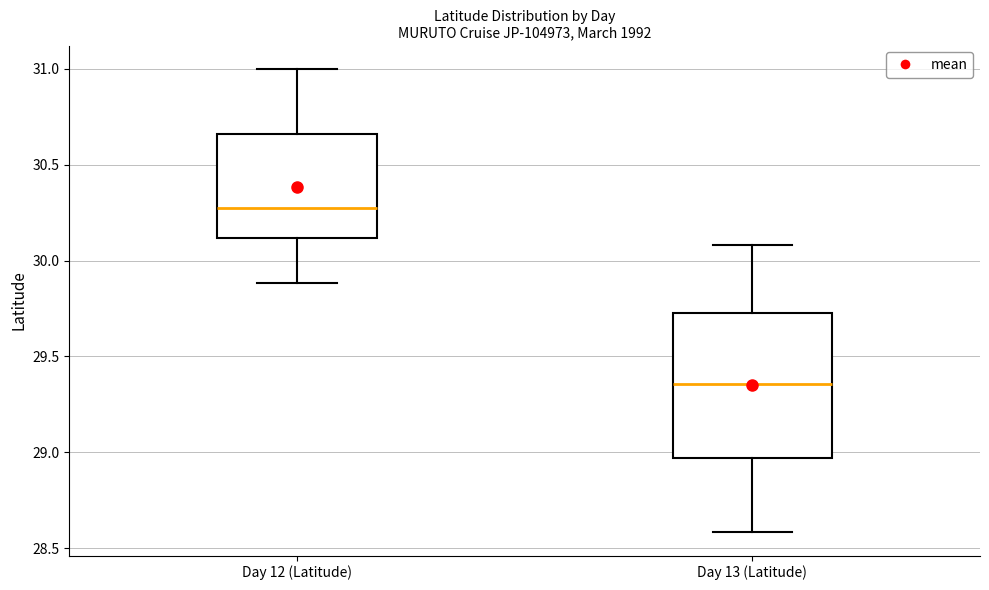

Where does the median line of the box for Day 13 (Latitude) sit on the y-axis? The values are not printed on the chart, so give them approximately, as read against the axis.

29.35